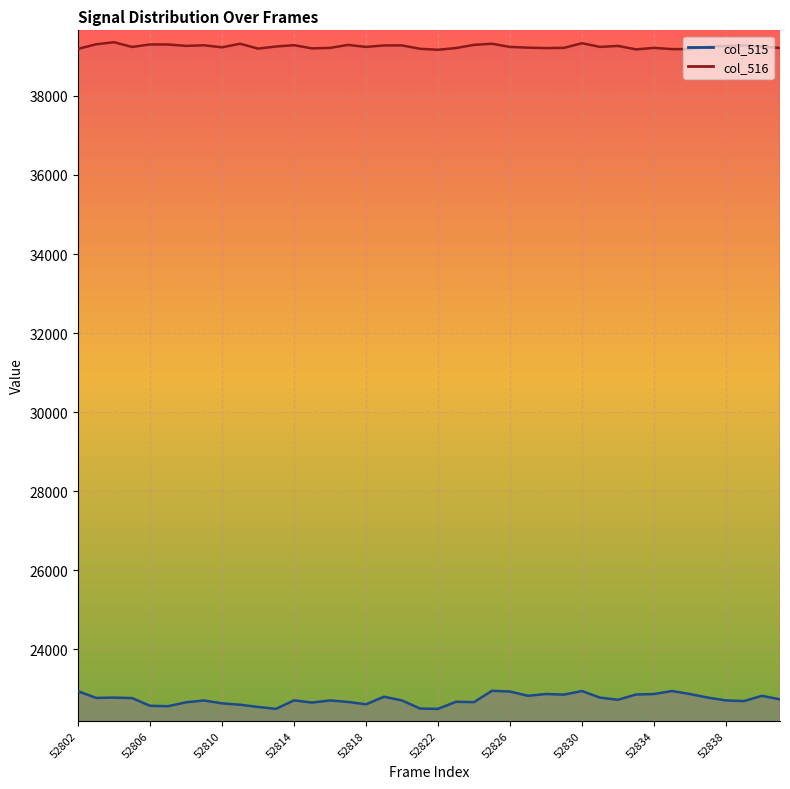

Where is the first local maximum for col_516?

52804